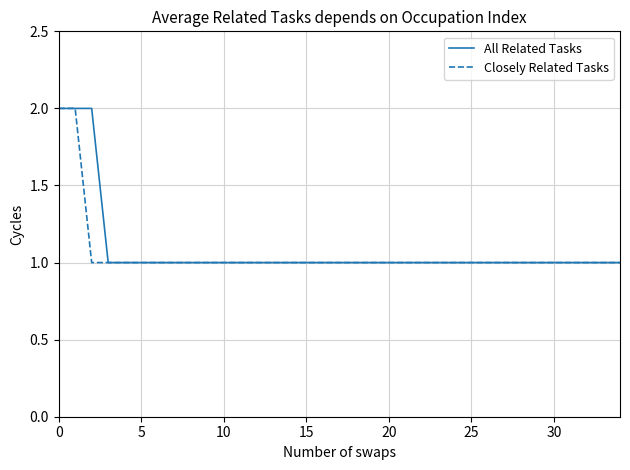

At how many categories does at least one series exceed 1?

3